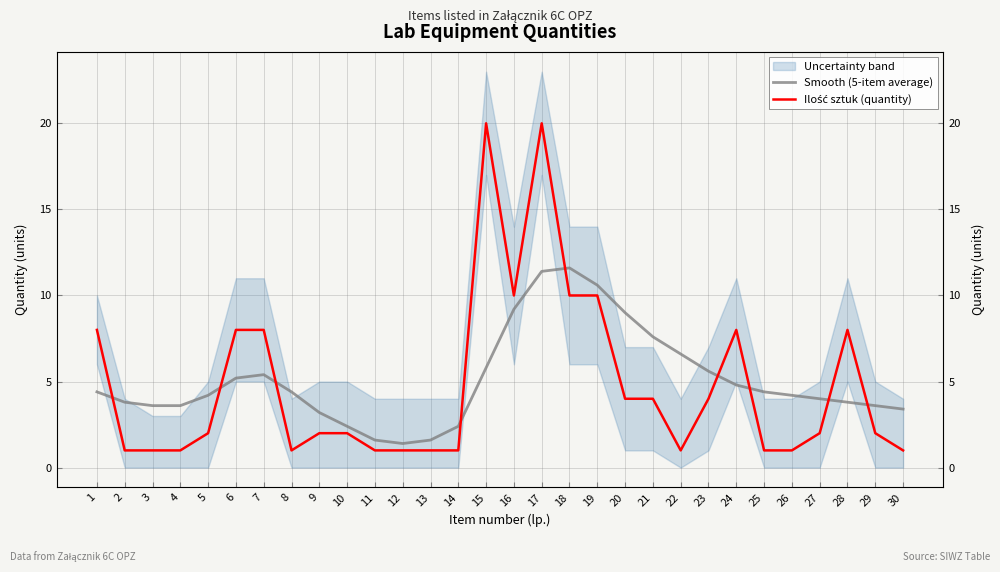

At 3, list the series in order from largest to smallest.

Smooth (5-item average), Ilość sztuk (quantity)